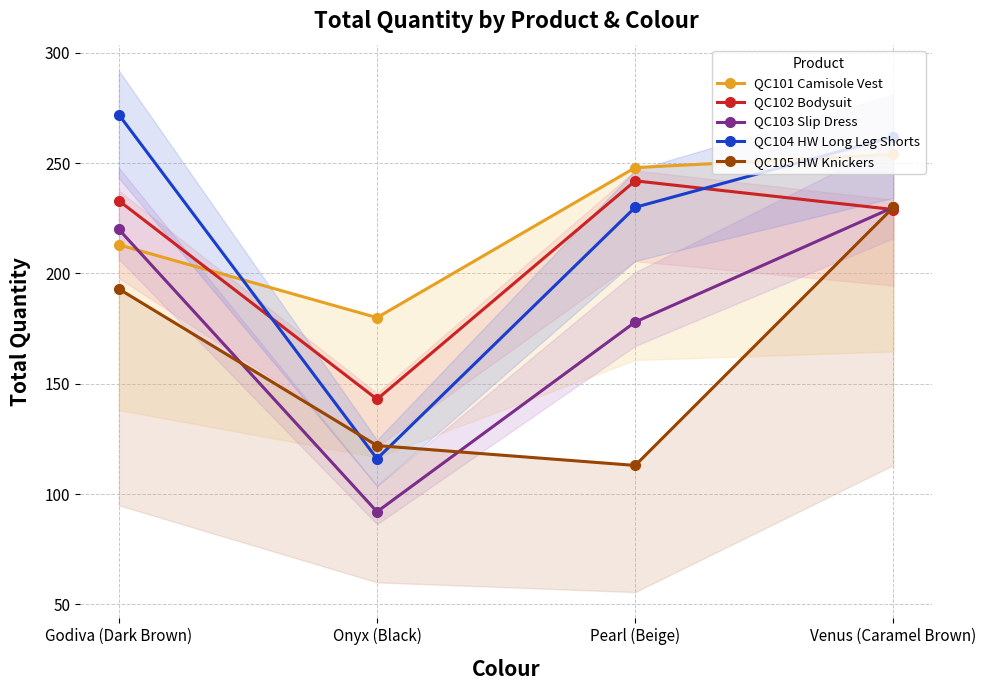

What is the lowest value of the QC102 Bodysuit series?

143